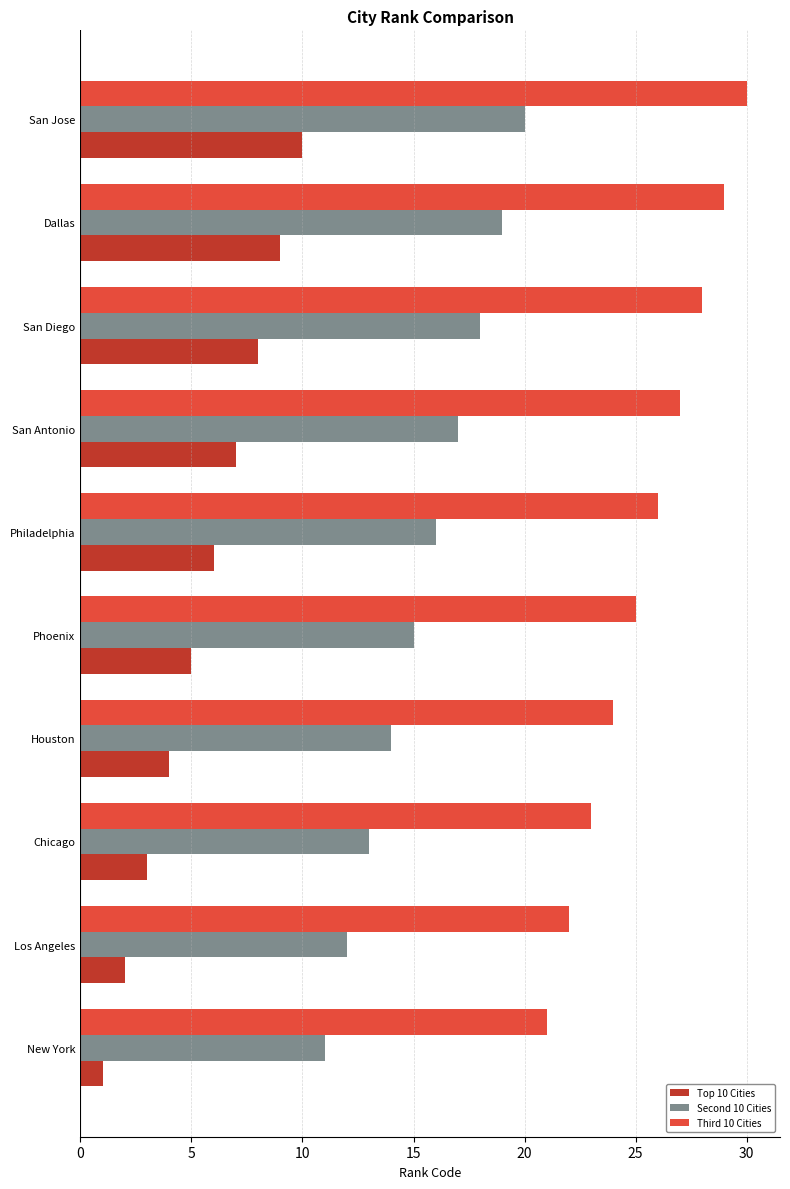

Rank the series by their maximum value, from highest to lowest.

Third 10 Cities, Second 10 Cities, Top 10 Cities